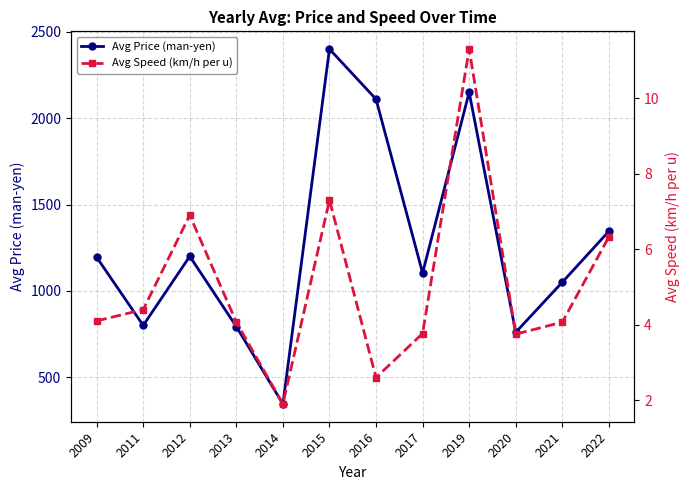

Which series has the largest total across all categories?

Avg Price (man-yen)